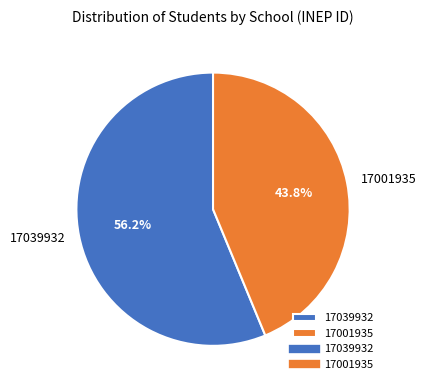

To the nearest percent, what percentage of the pie is 17039932?

56%